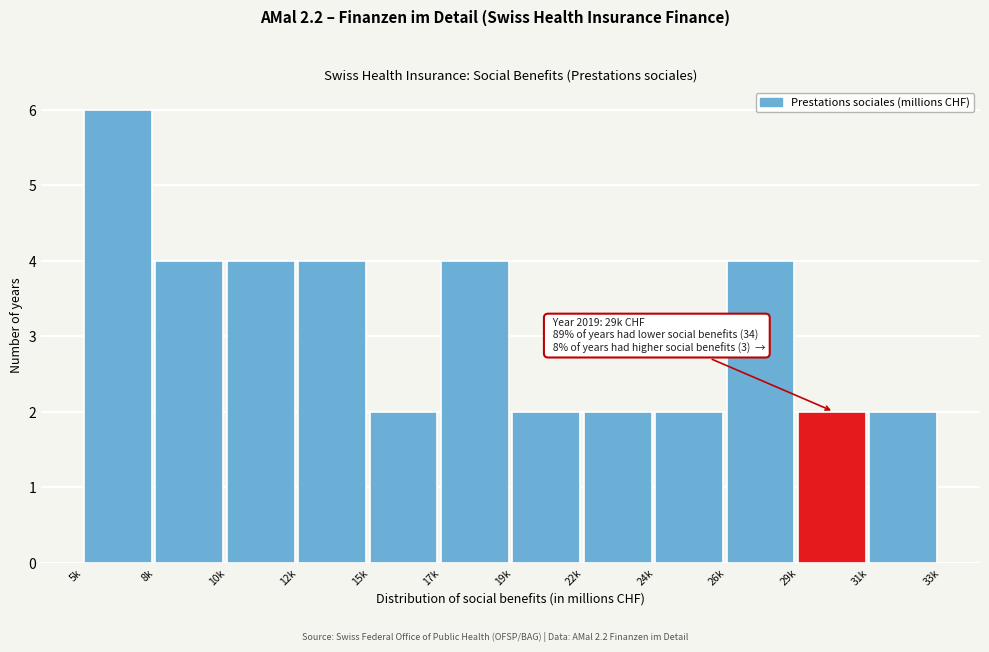

Reading left to right, transcribe all the data shown in this chart.

6	4	4	4	2	4	2	2	2	4	2	2